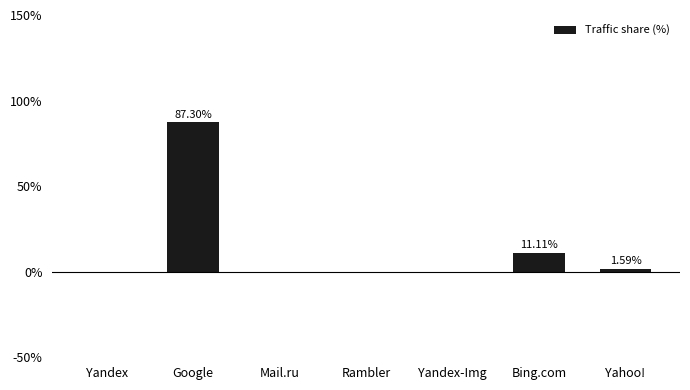

At which label is the value closest to 43?

Bing.com